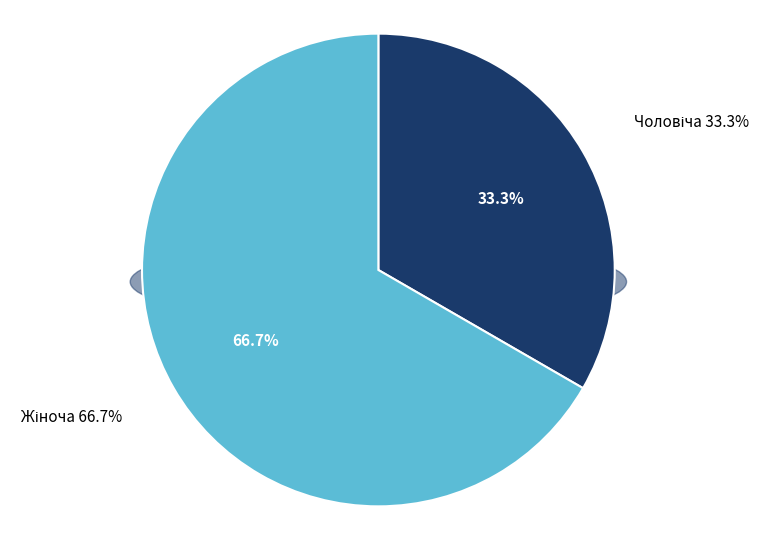

To the nearest percent, what is the difference between the Чоловіча and Жіноча slice percentages?

33%